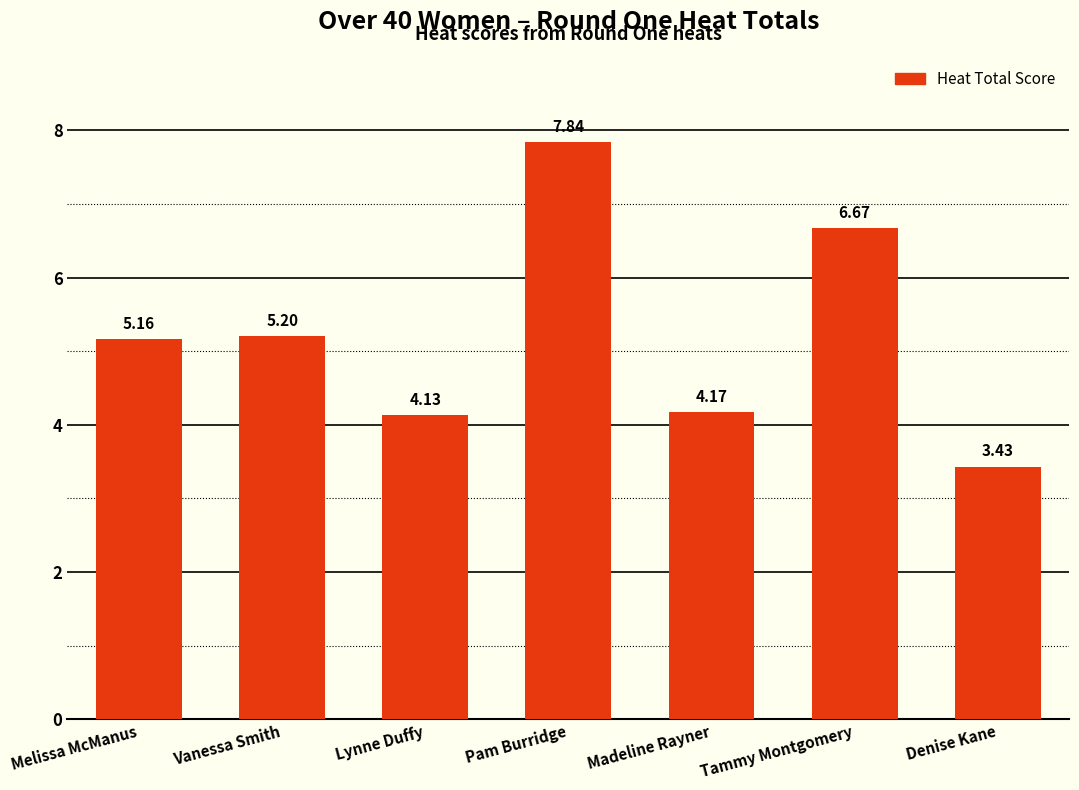

Which label corresponds to the largest value in the chart?

Pam Burridge